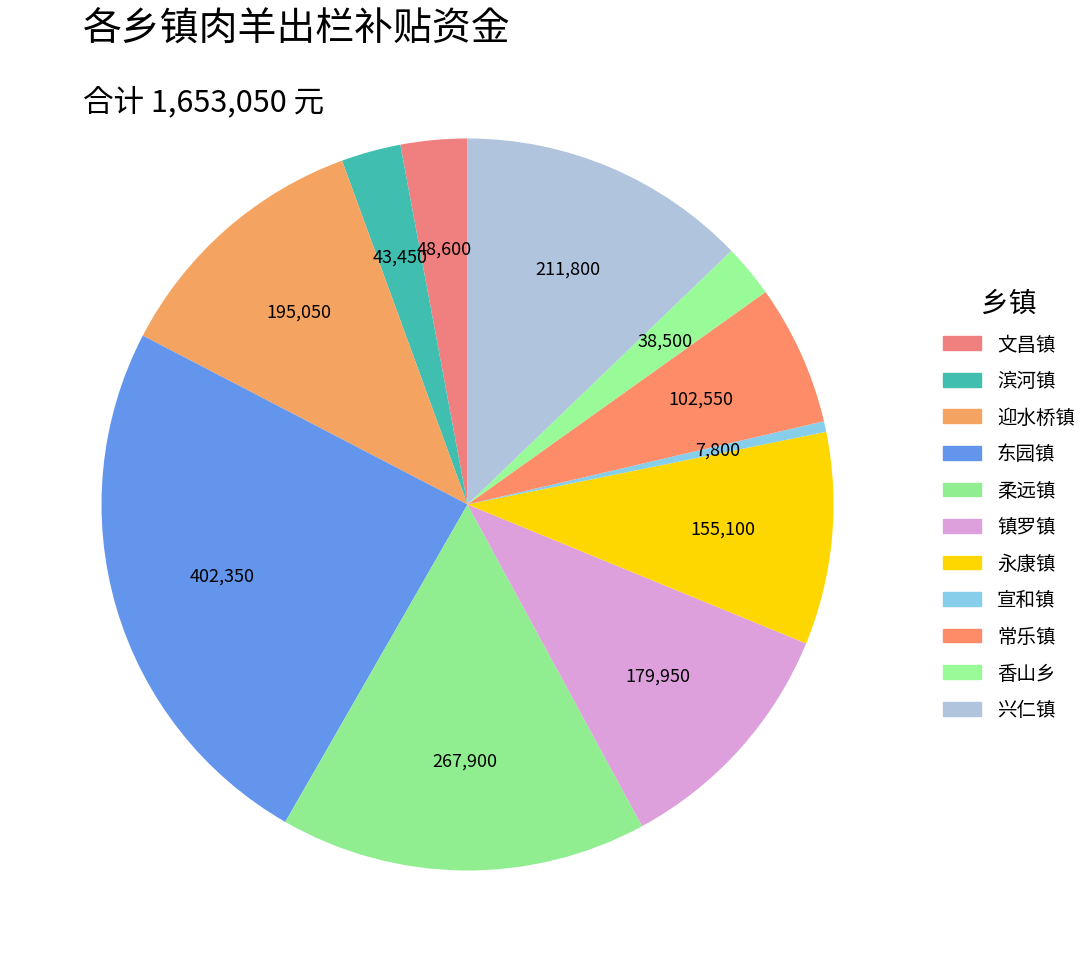

Count the number of slices in the pie.

11